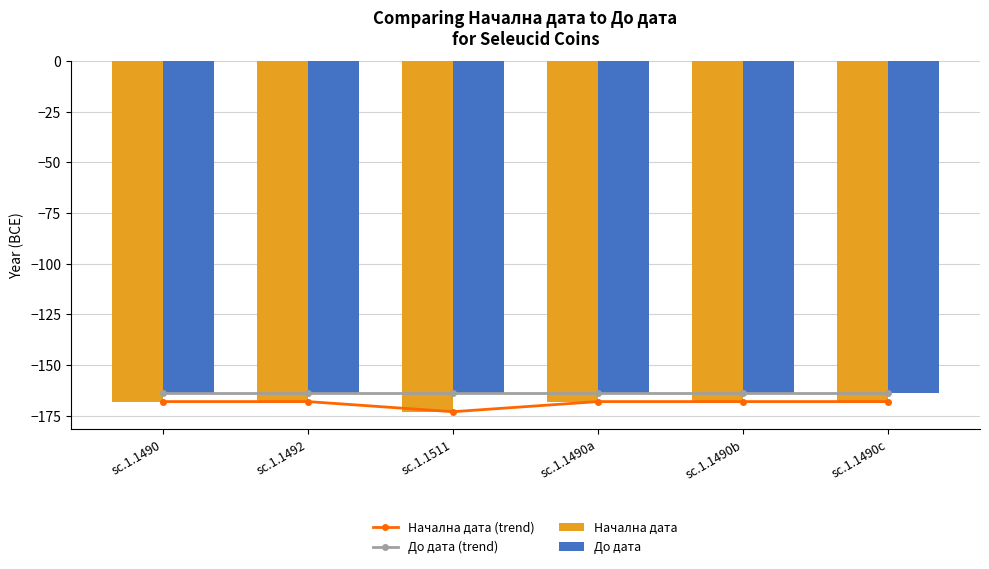

Which series has the largest total across all categories?

До дата (trend)